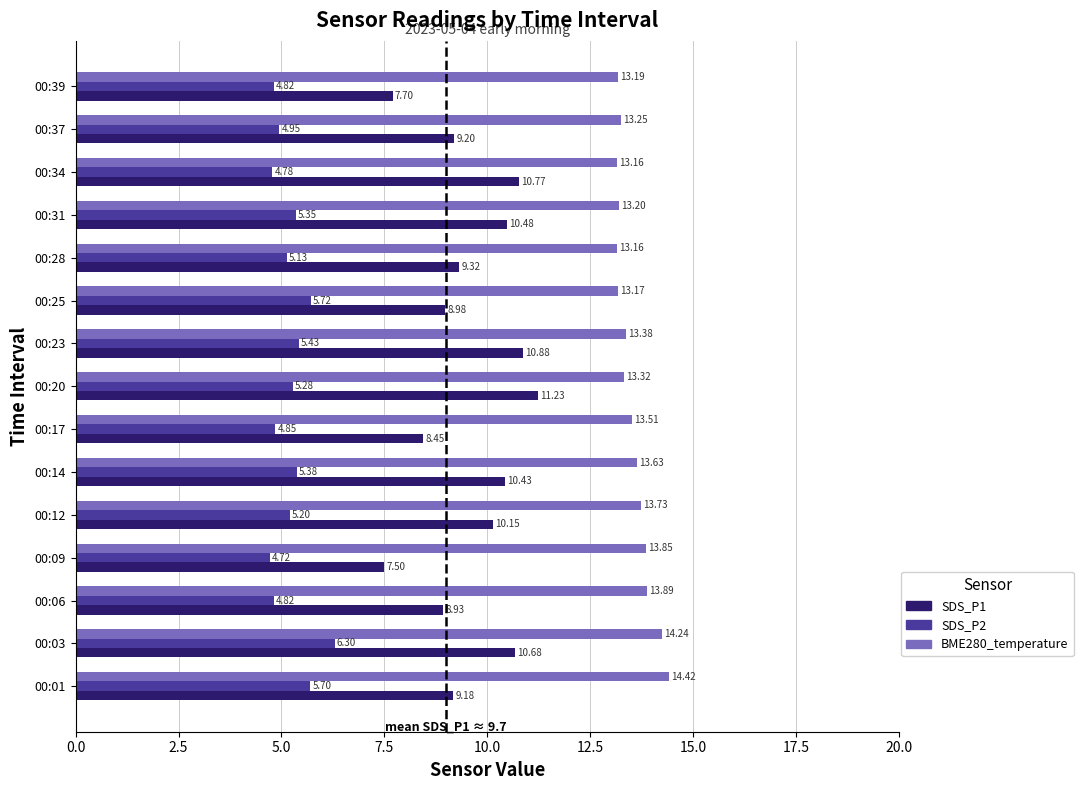

At how many categories does at least one series exceed 11?

15